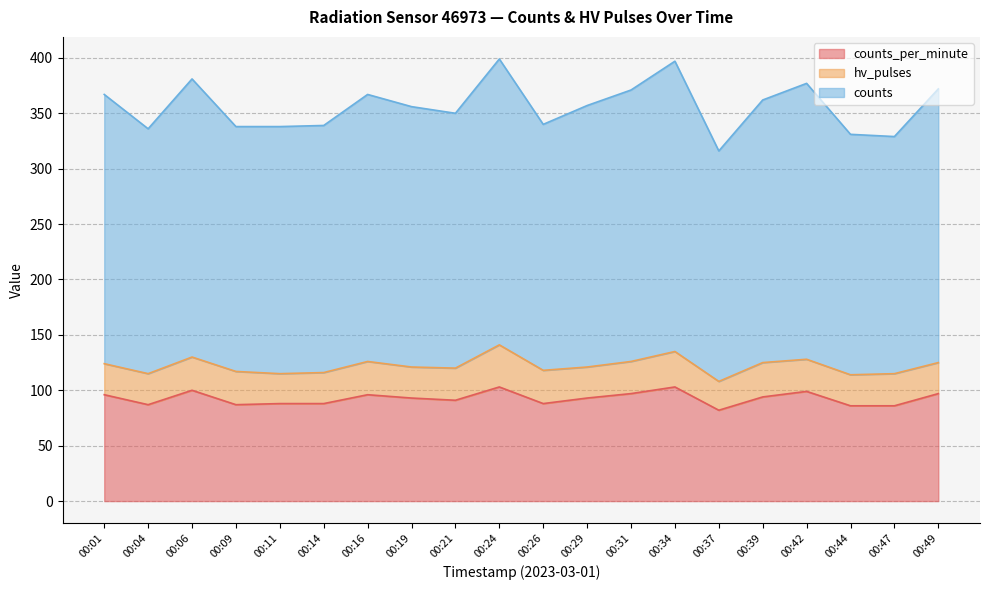

In counts, how many points are lower than both neighbors (excluding endpoints)?

5